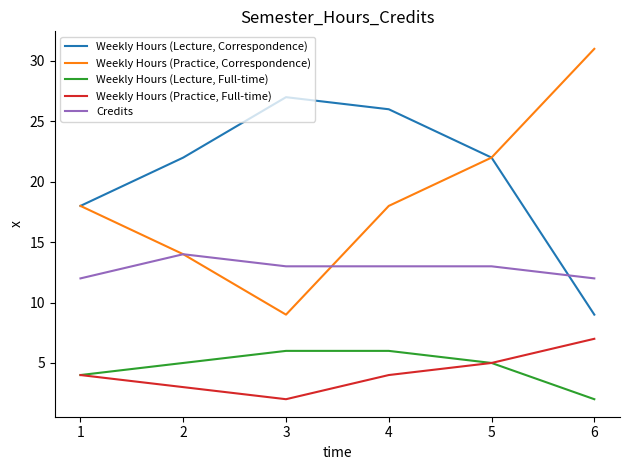

True or false: Weekly Hours (Practice, Full-time) and Weekly Hours (Lecture, Correspondence) cross at least once.

False